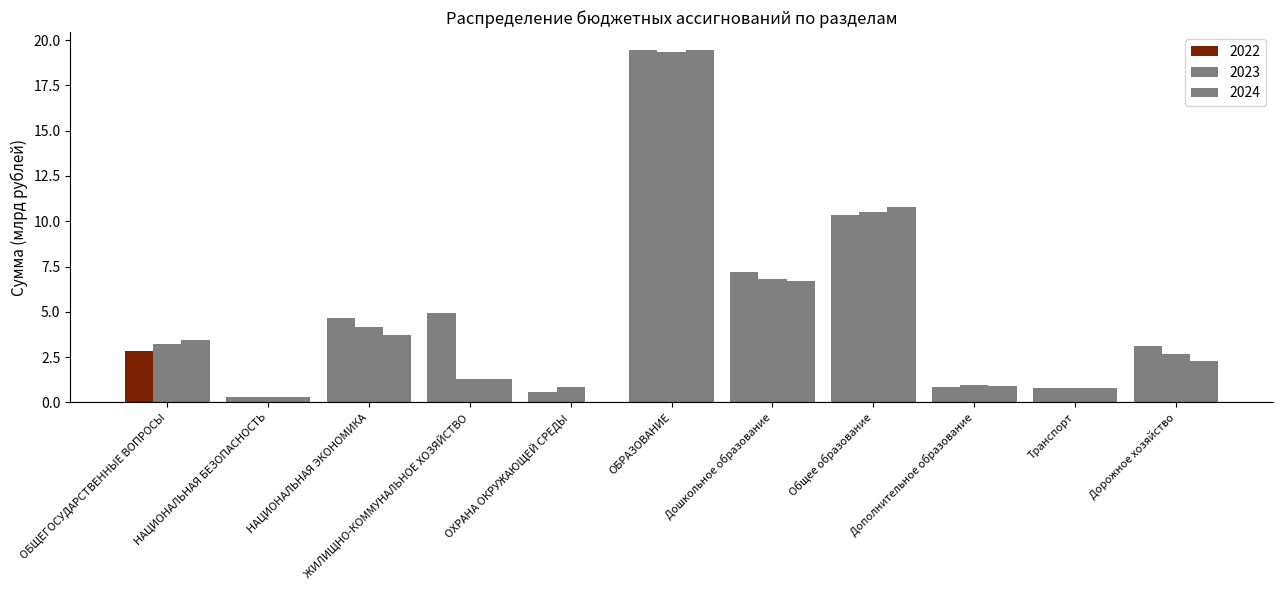

How many data points in 2024 are above 2?

6